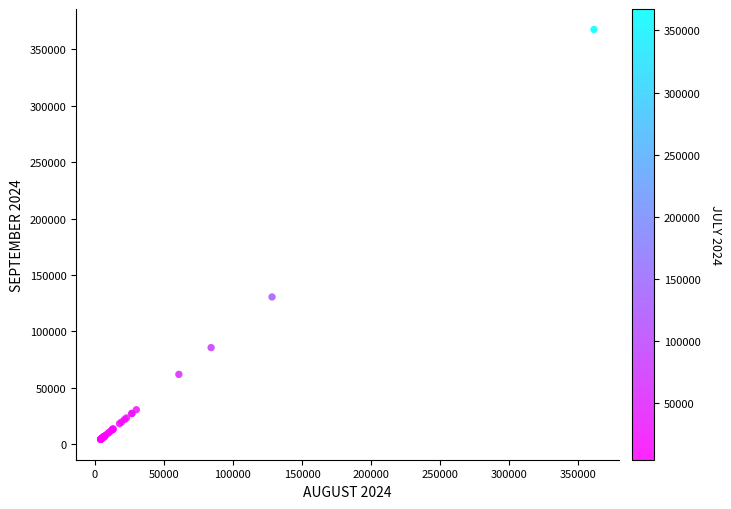

What Y value in the scatter plot is closest to 186060?

130561.1